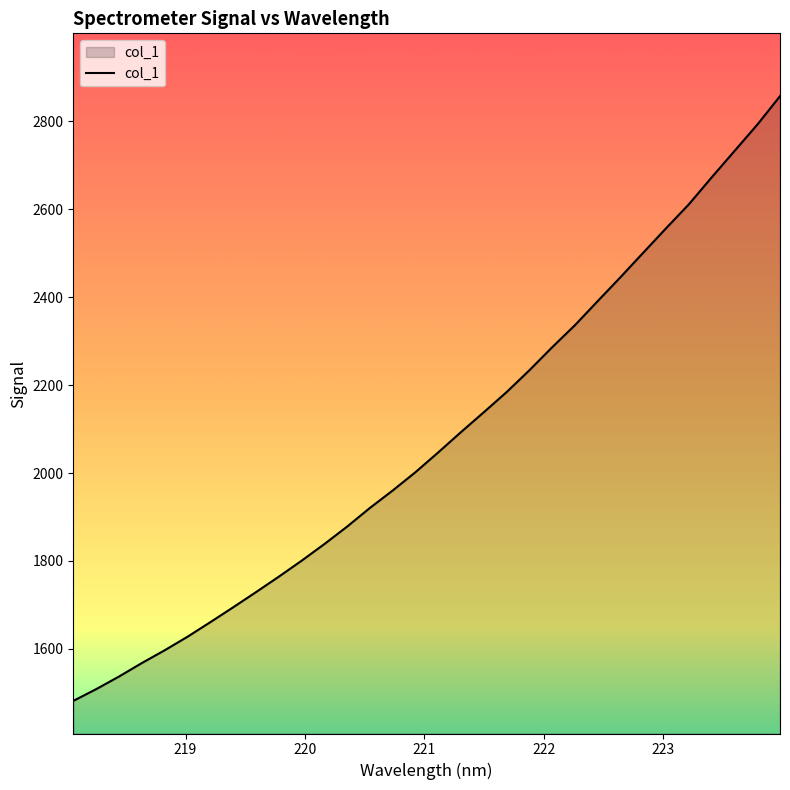

What is the minimum value shown in the chart?

1481.9